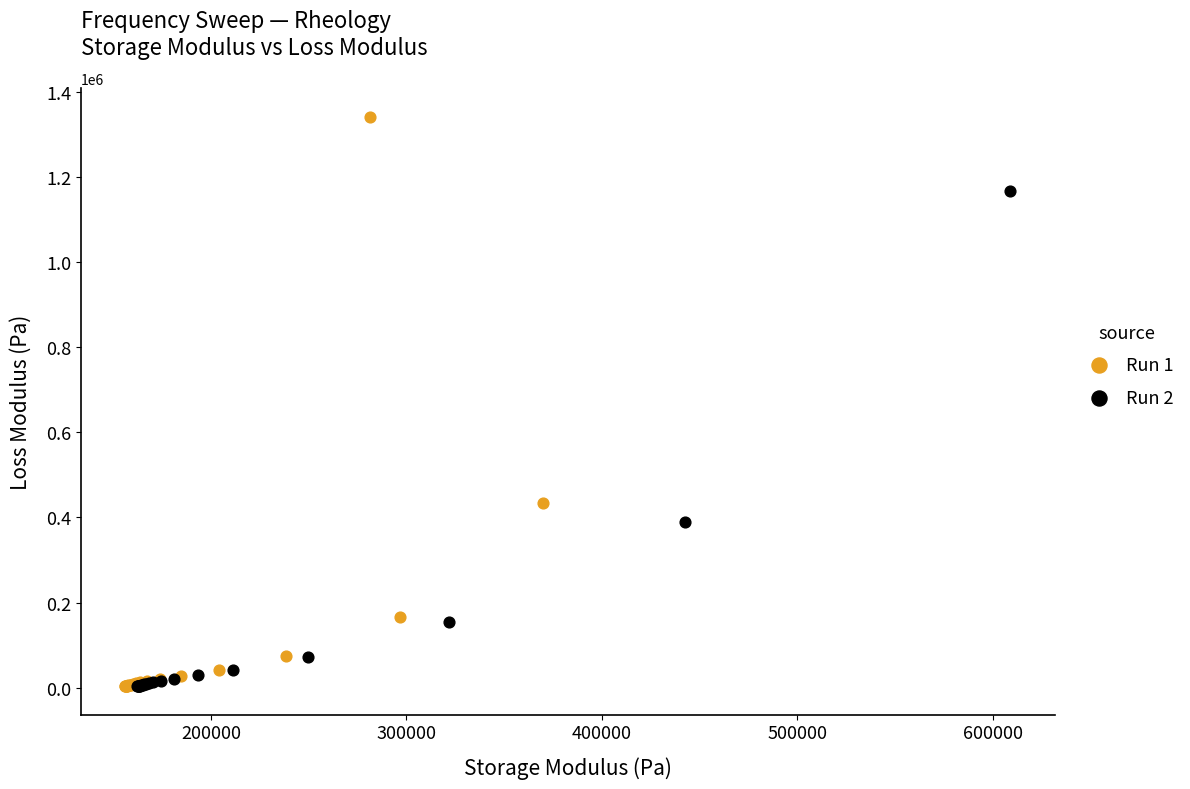

Which series has the widest spread of Y values?

Run 1